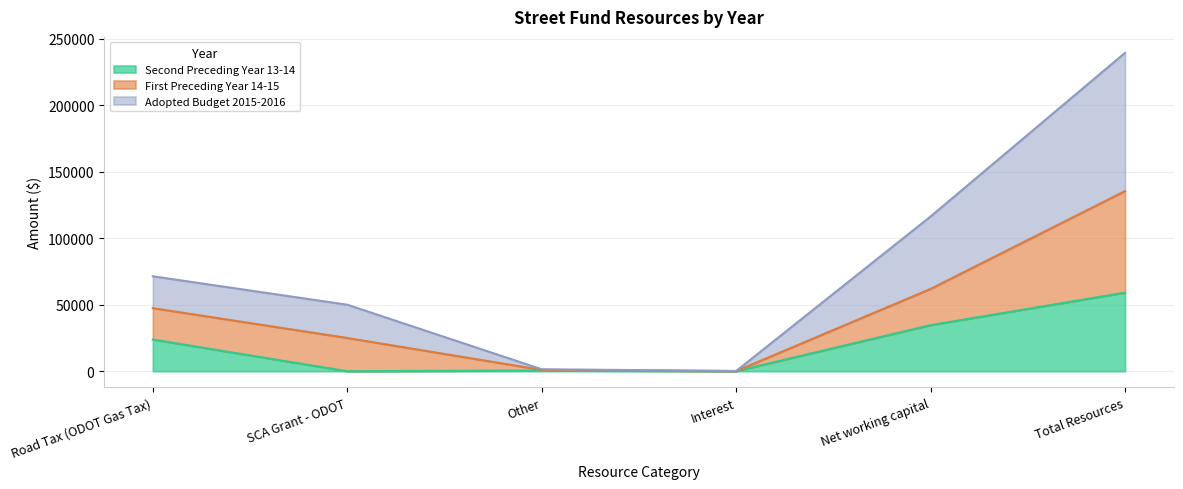

Is it true that Adopted Budget 2015-2016 equals 168 at Interest?

True